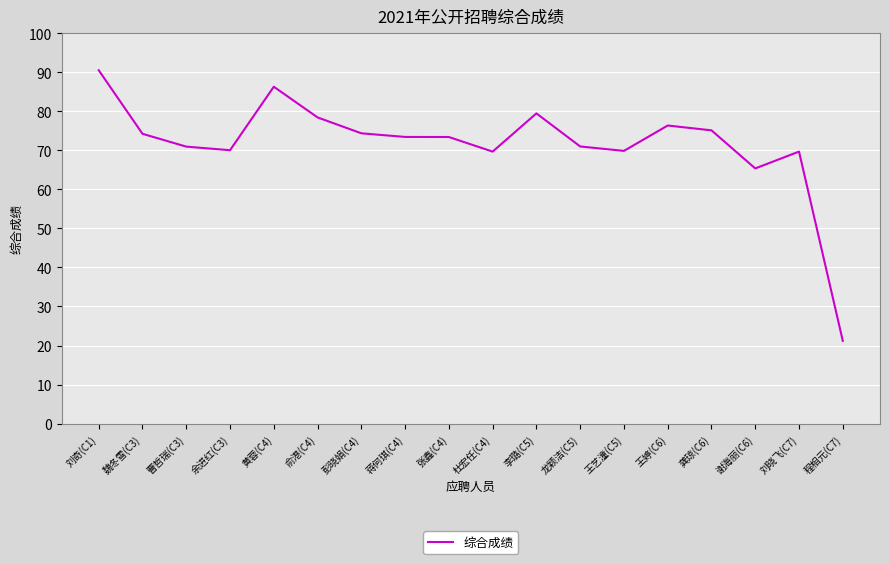

What is the ratio of the value at 余进红(C3) to the value at 彭晓娟(C4)?

0.9